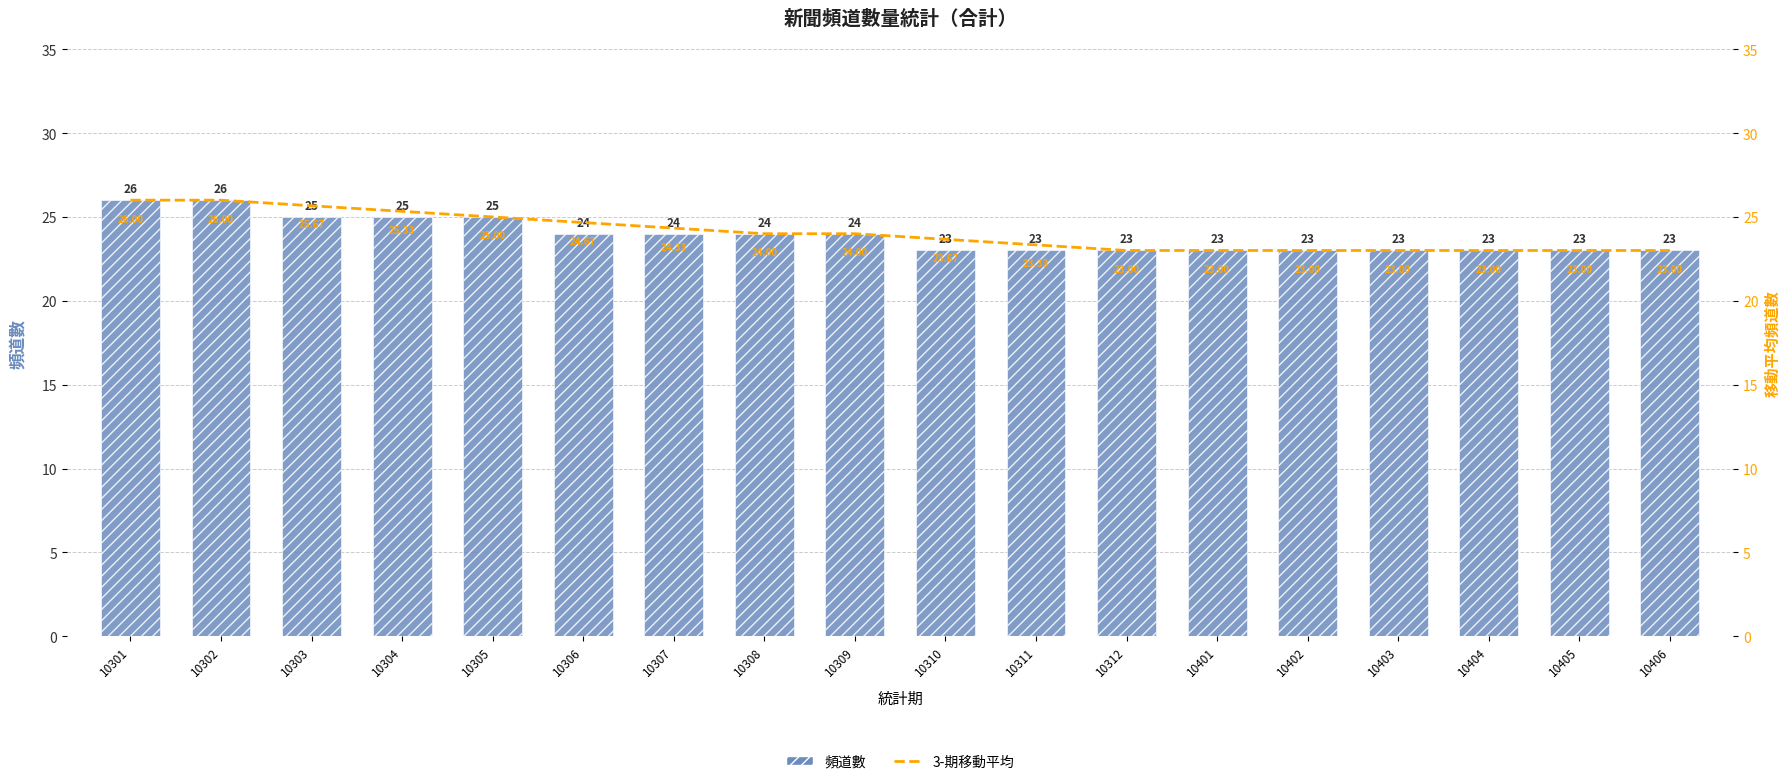

Count the 3-期移動平均（頻道數） values in the range 23 to 25.

14